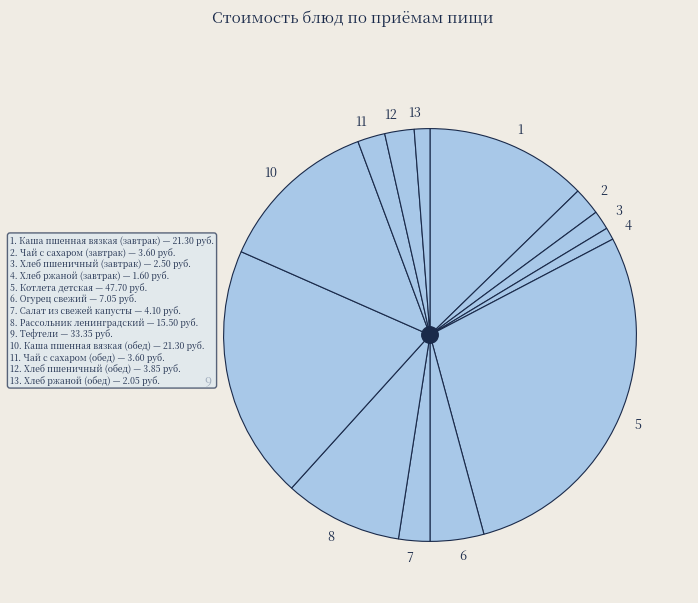

Count the number of slices in the pie.

13